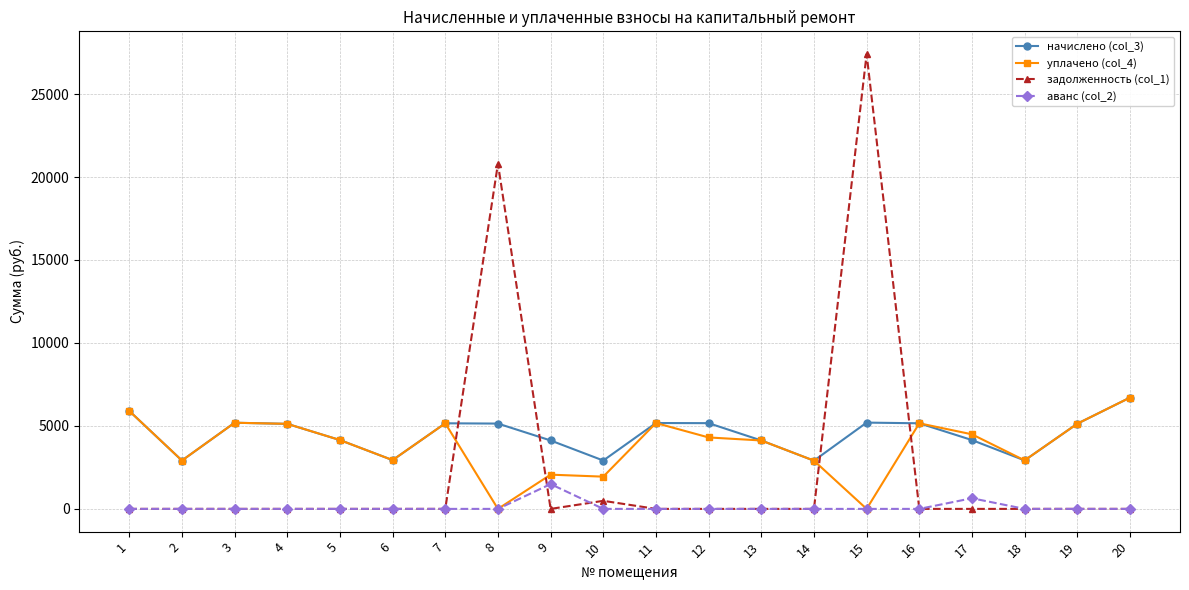

Which series has the largest range (max minus min)?

задолженность (col_1)